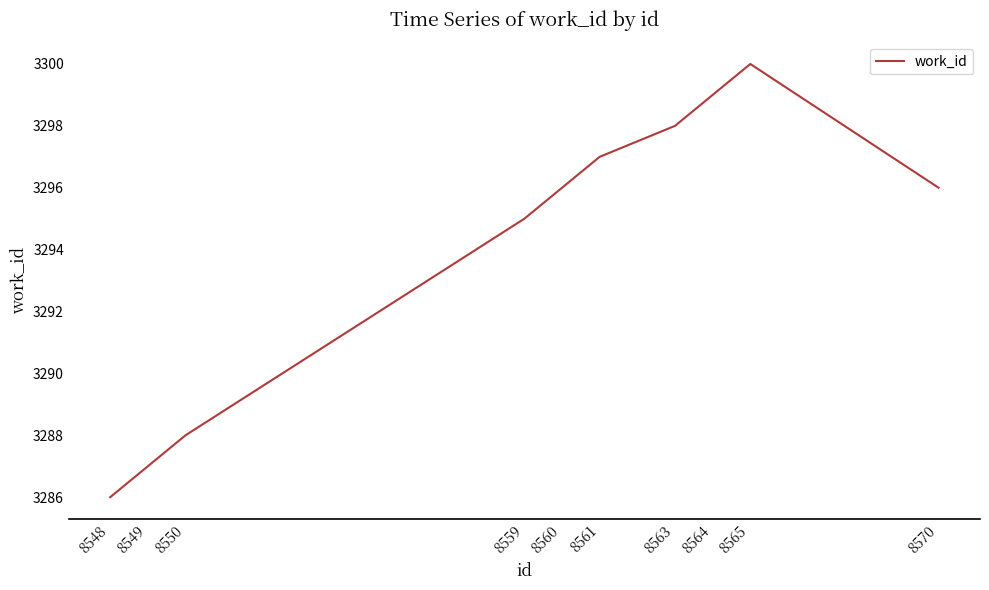

Where is the first local maximum?

8565